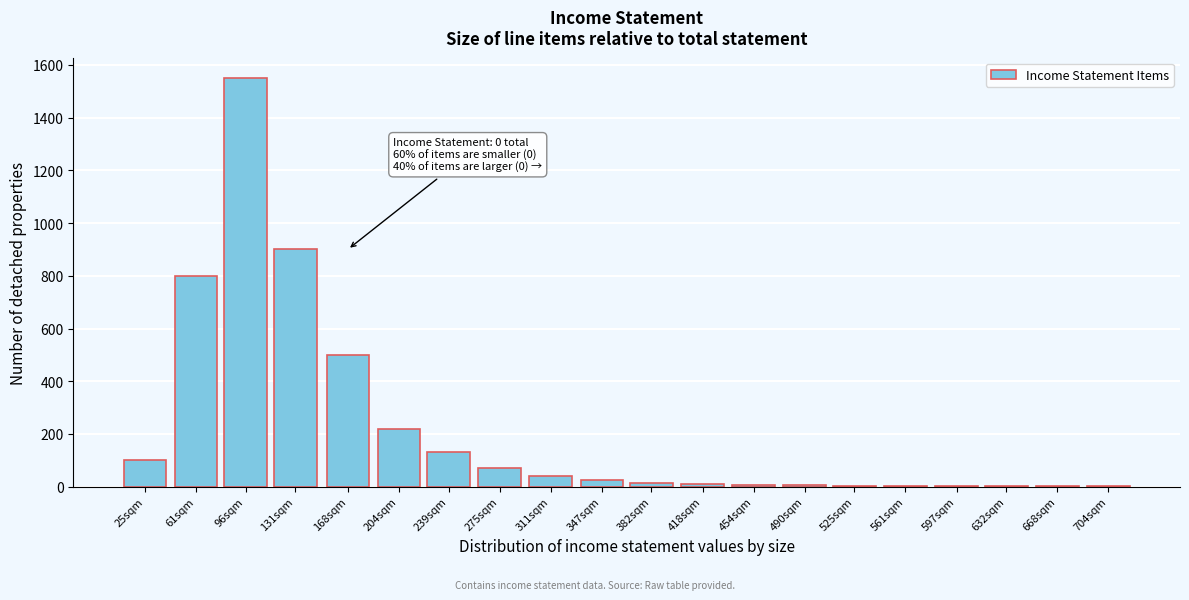

What is the greatest value displayed?

1550